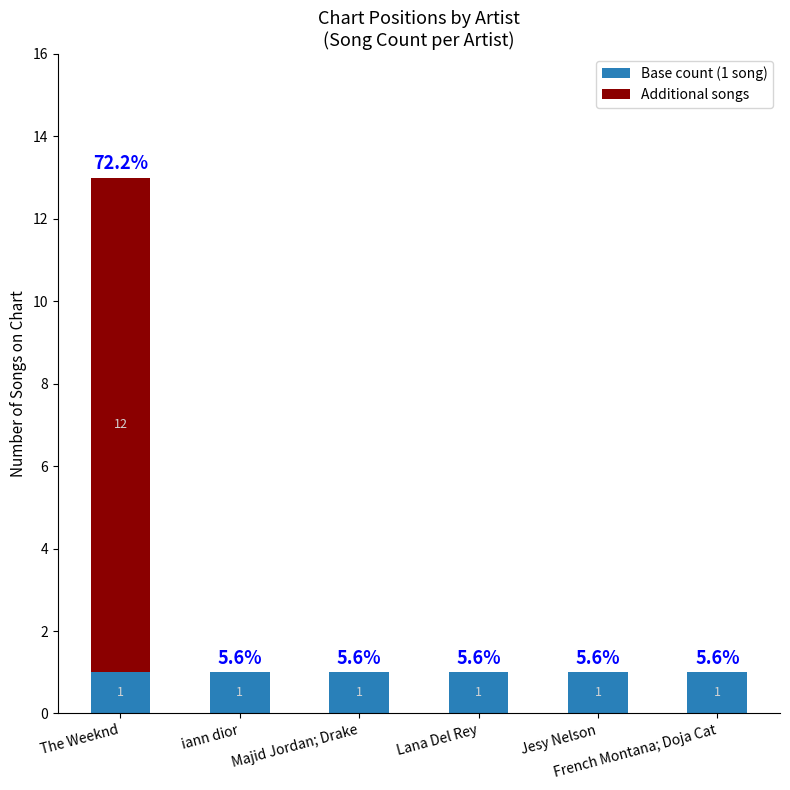

What are all the series names shown in the legend?

Base count (1 song), Additional songs